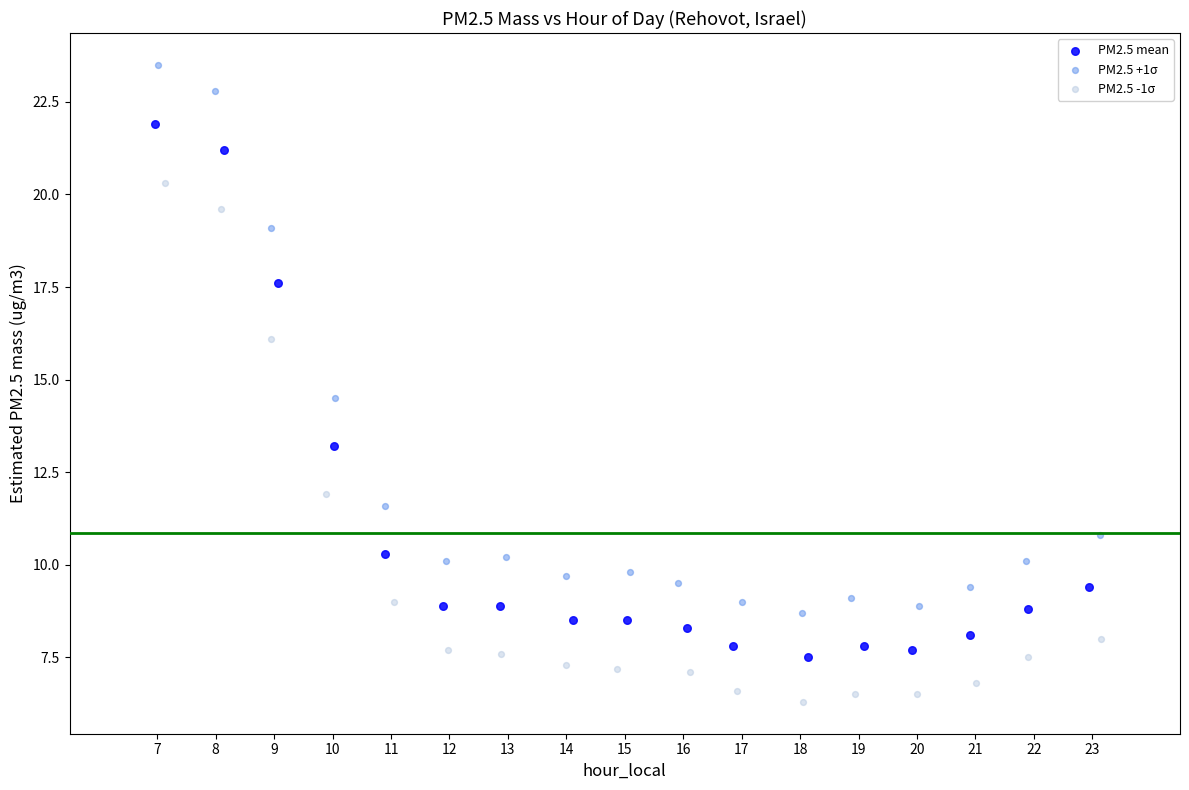

Which series has the widest spread of Y values?

PM2.5 +1σ